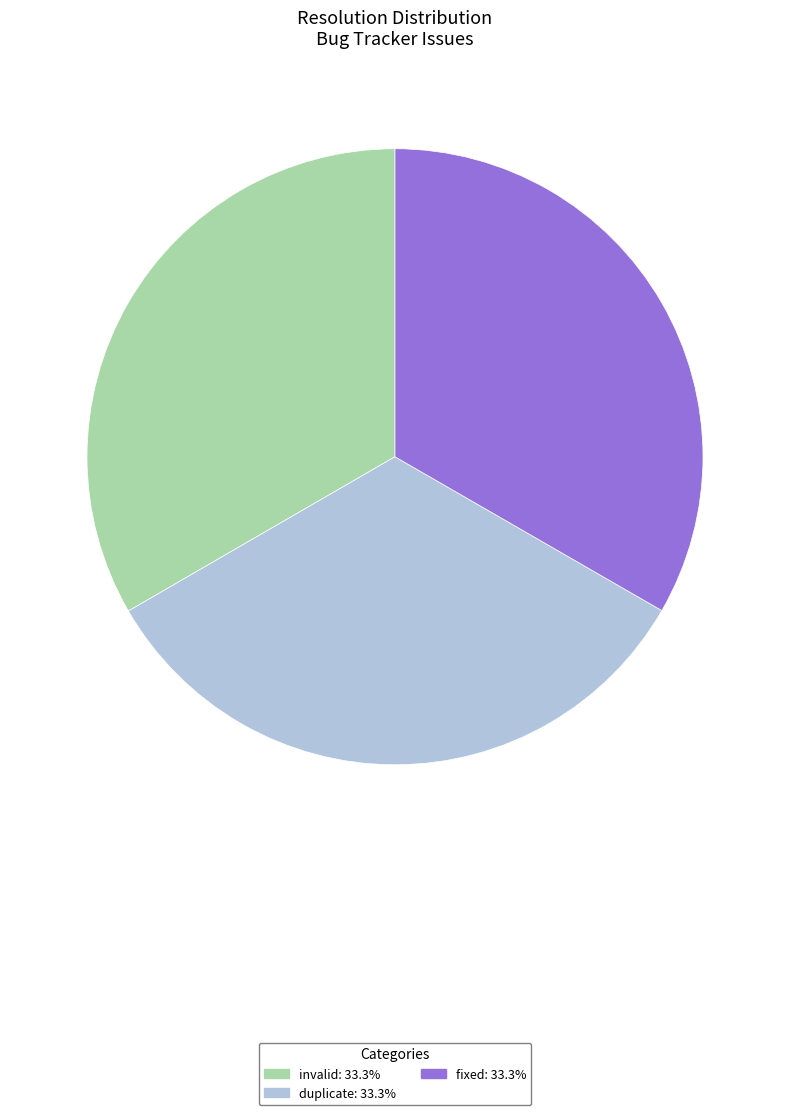

How many segments does this pie chart have?

3